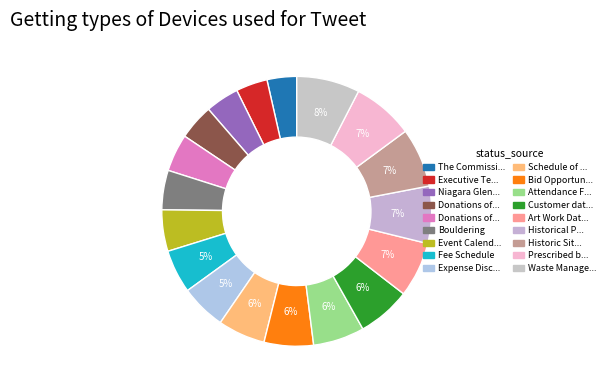

How many slices are in this pie chart?

18